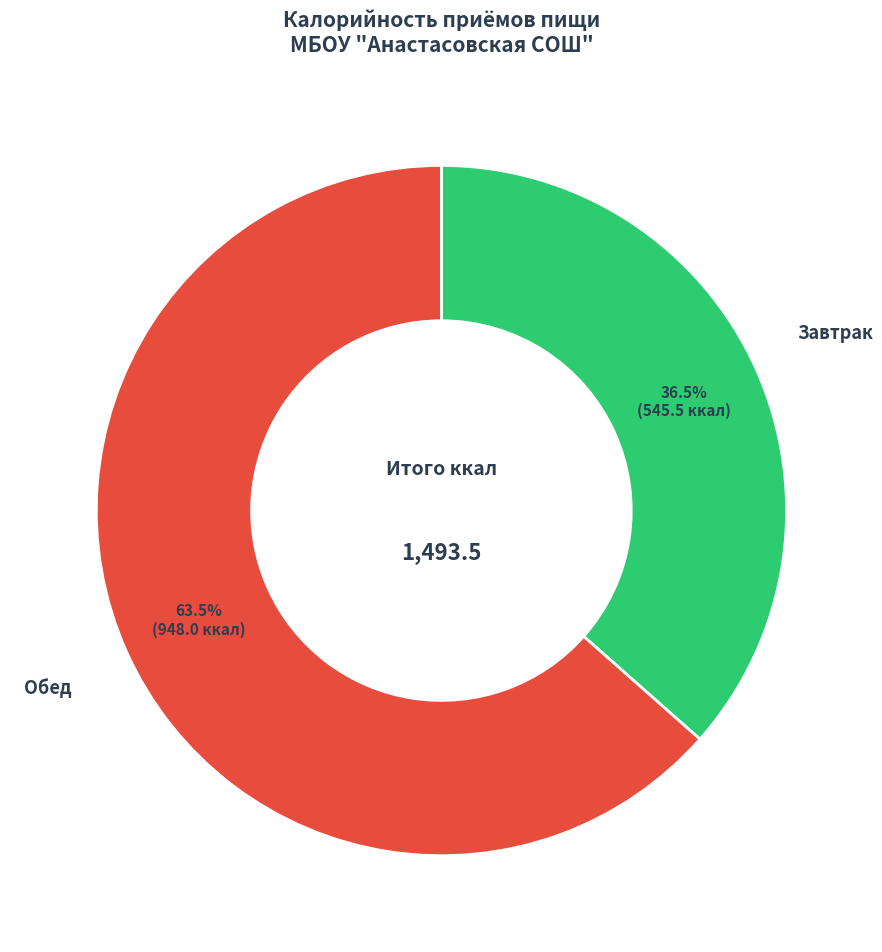

Is there any slice that represents more than half of the pie?

Yes